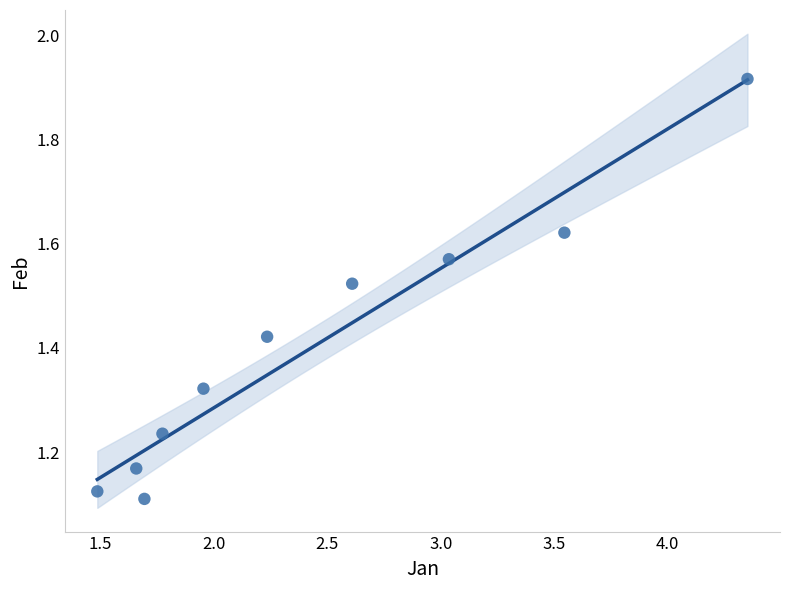

What is the range of X values (max minus min)?

2.9